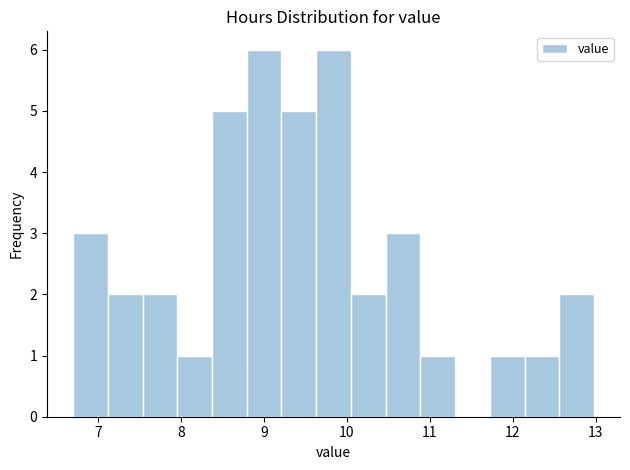

Reading left to right, list every bar in this chart as the range it spans on the x-axis followed by its height. Neither the bar edges nor the heights are printed on the chart, so give them approximately, as read against the axes.

6.7 to 7.1: 3
7.1 to 7.5: 2
7.5 to 8.0: 2
8.0 to 8.4: 1
8.4 to 8.8: 5
8.8 to 9.2: 6
9.2 to 9.6: 5
9.6 to 10.0: 6
10.0 to 10.5: 2
10.5 to 10.9: 3
10.9 to 11.3: 1
11.3 to 11.7: 0
11.7 to 12.1: 1
12.1 to 12.6: 1
12.6 to 13.0: 2